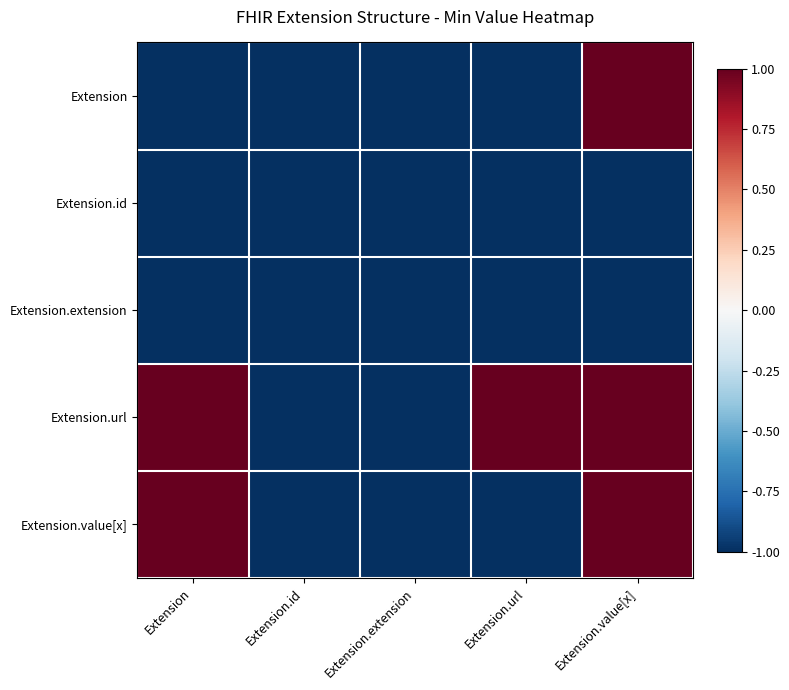

Which label corresponds to the largest value in the chart?

Extension.value[x]